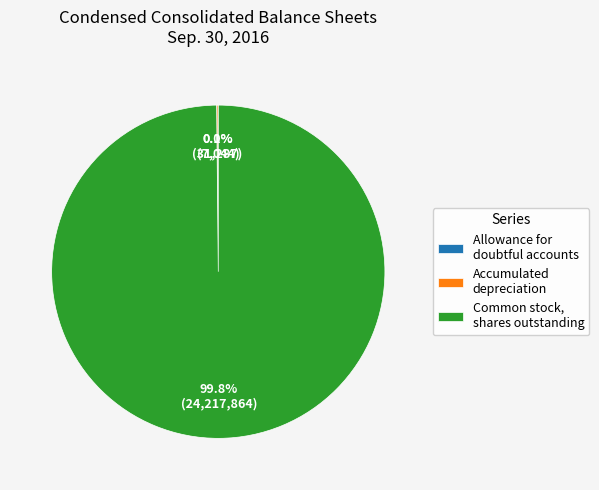

Which slice represents more than half of the pie?

Common stock, shares outstanding